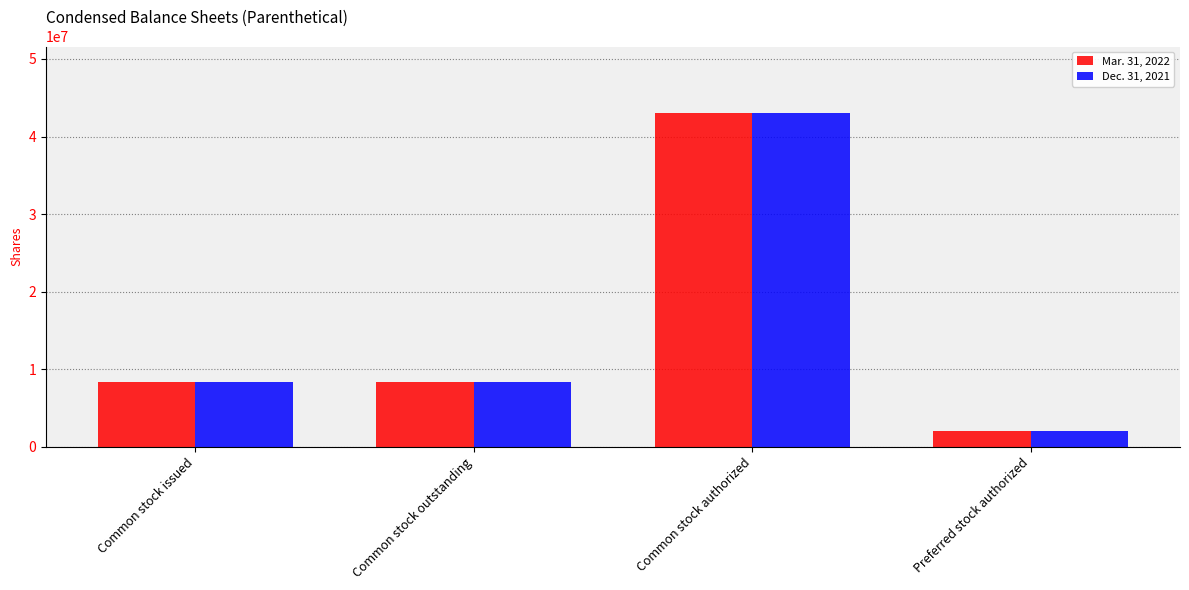

How many data points in Mar. 31, 2022 are less than 8330390?

1